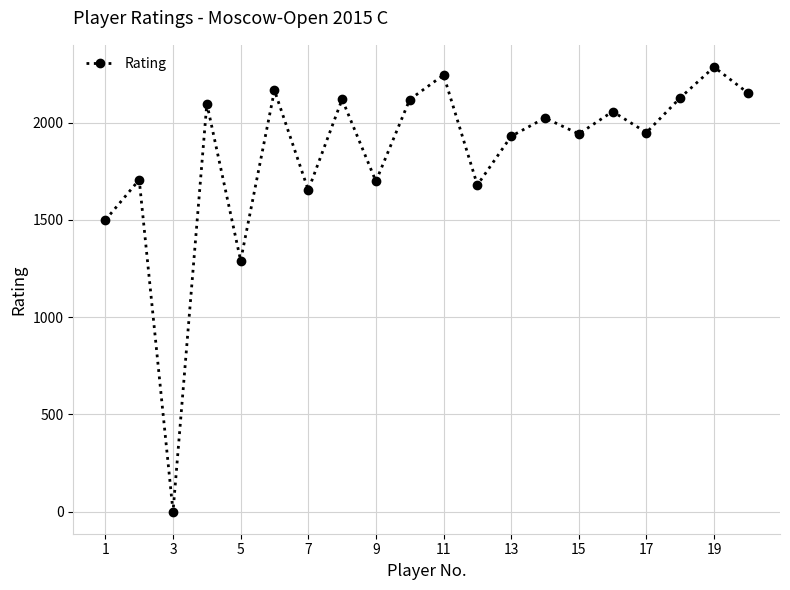

How many interior local peaks (higher than both neighbors) does the data have?

8